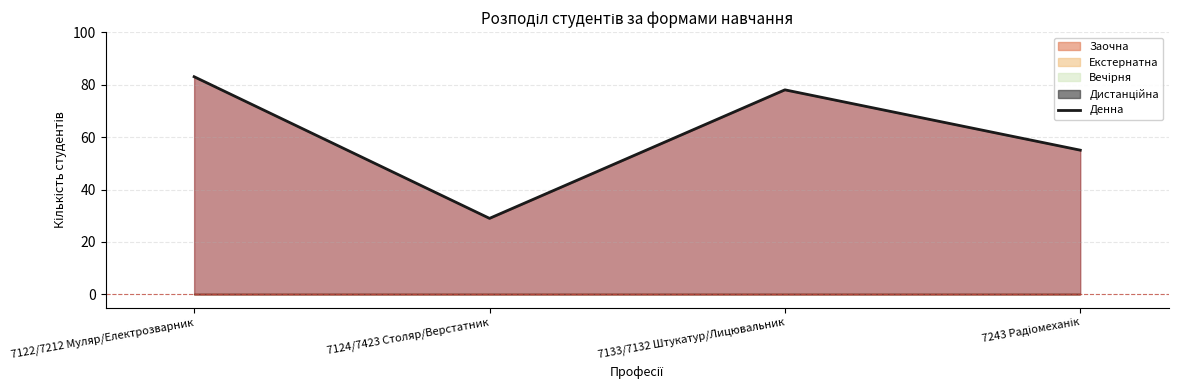

What position from the right is 7124/7423 Столяр/Верстатник?

3